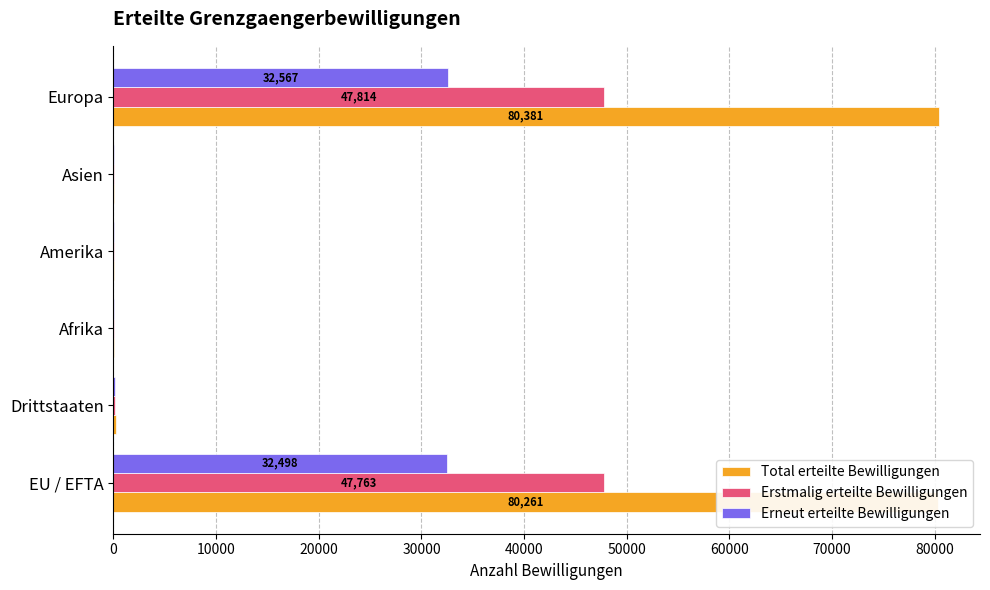

How many series are shown in this chart?

3